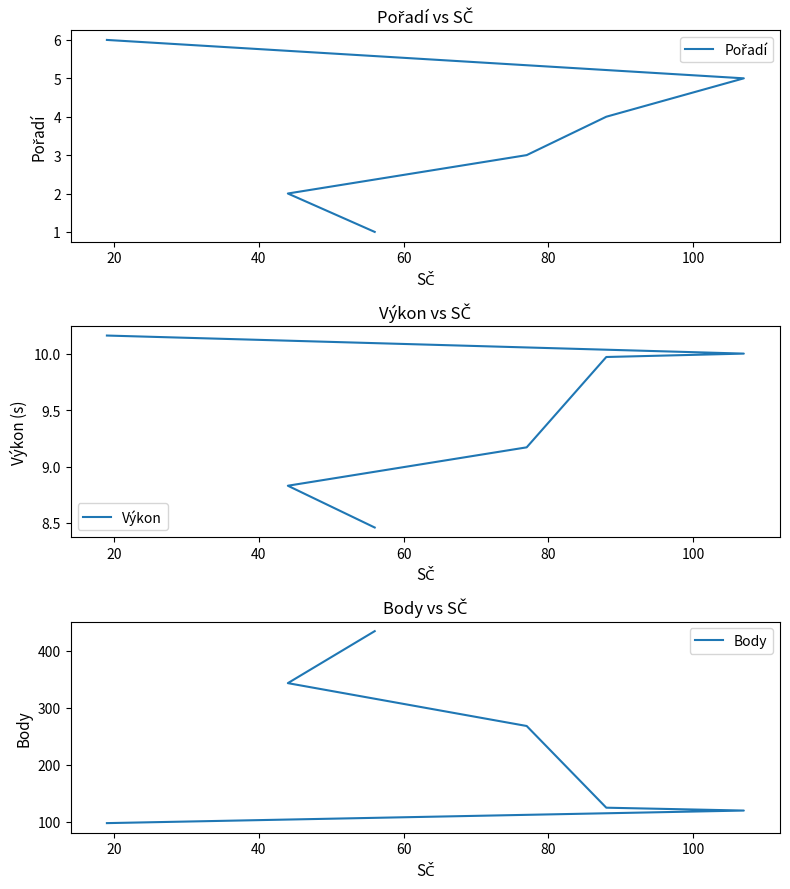

How many categories are shown in the chart?

6